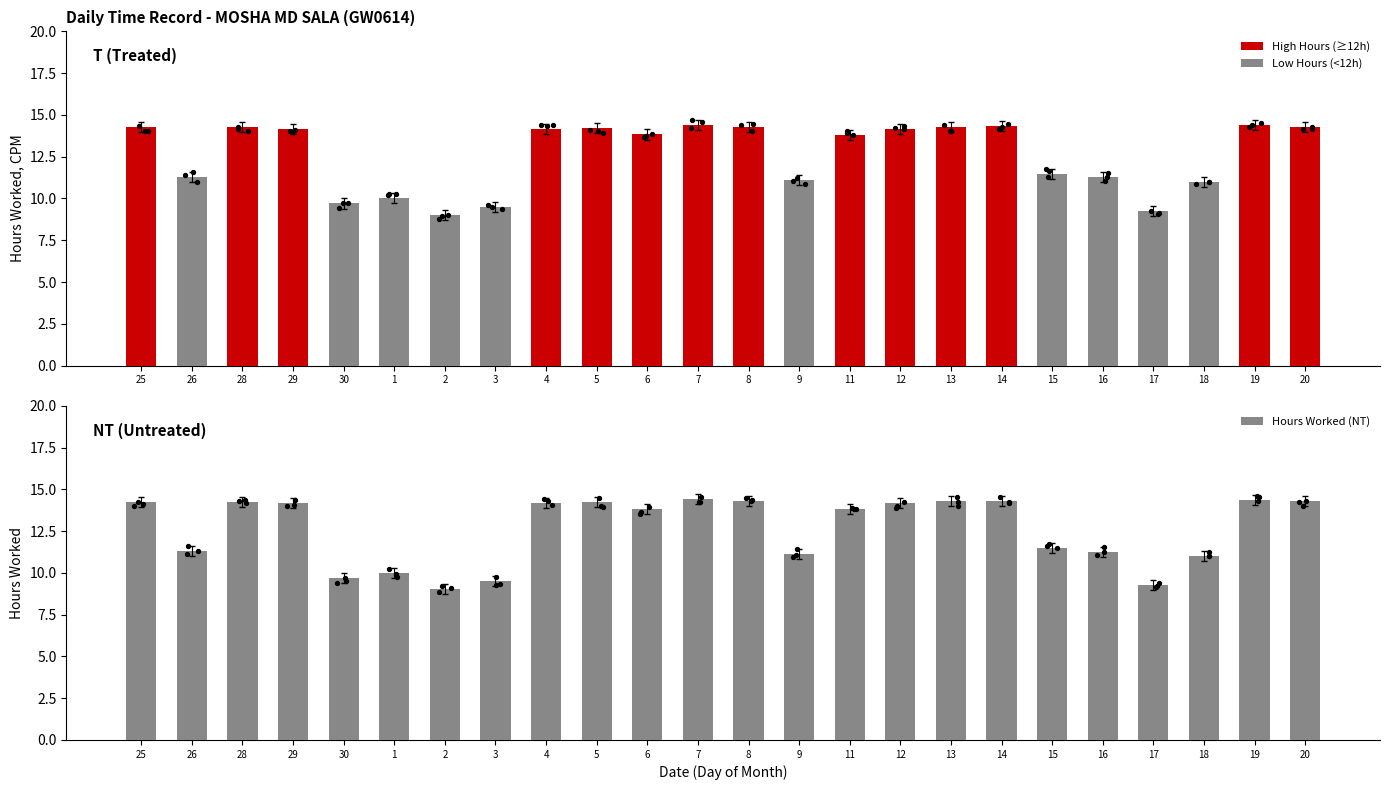

Which series has the widest spread of Y values?

High Hours (≥12h)